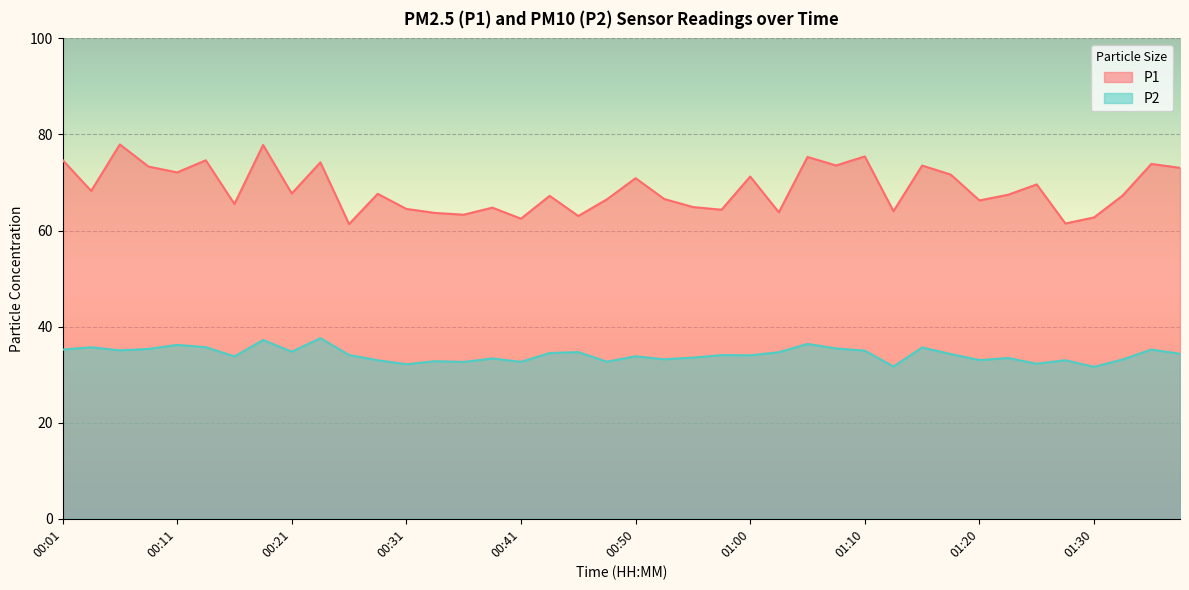

How many lines are shown in the chart?

2